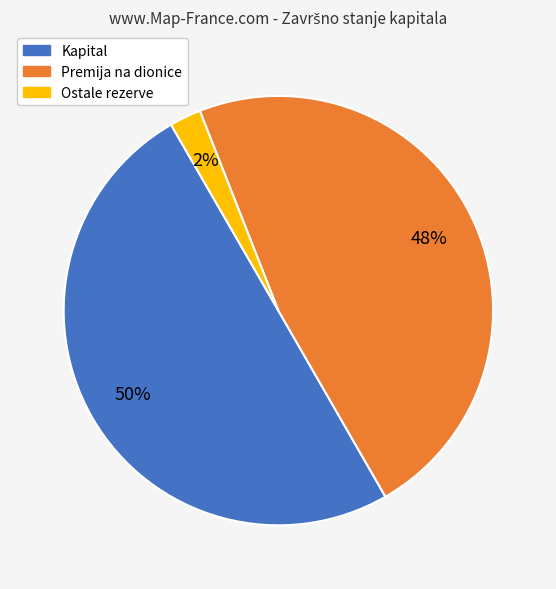

To the nearest percent, what is the difference between the largest and smallest slice percentages?

48%